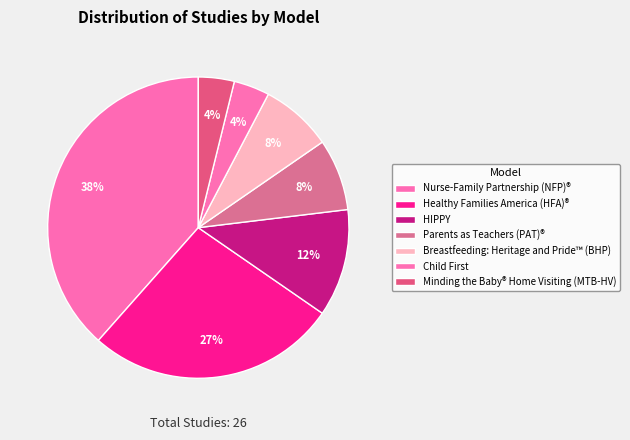

What is the largest slice in the pie chart?

Nurse-Family Partnership (NFP)®